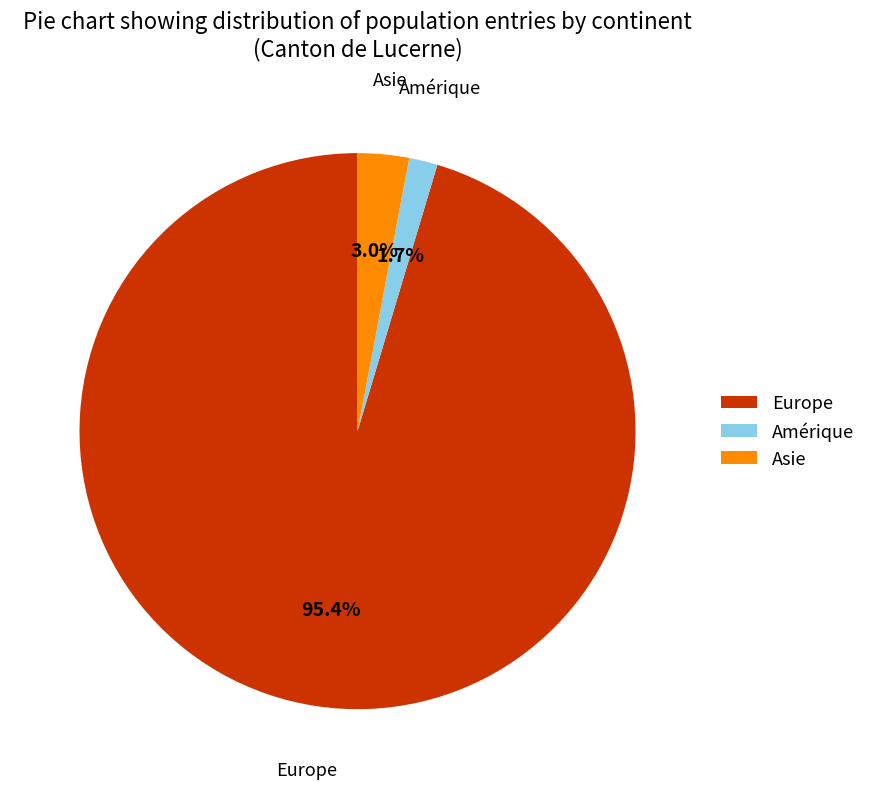

True or false: Europe accounts for 88% of the total.

False